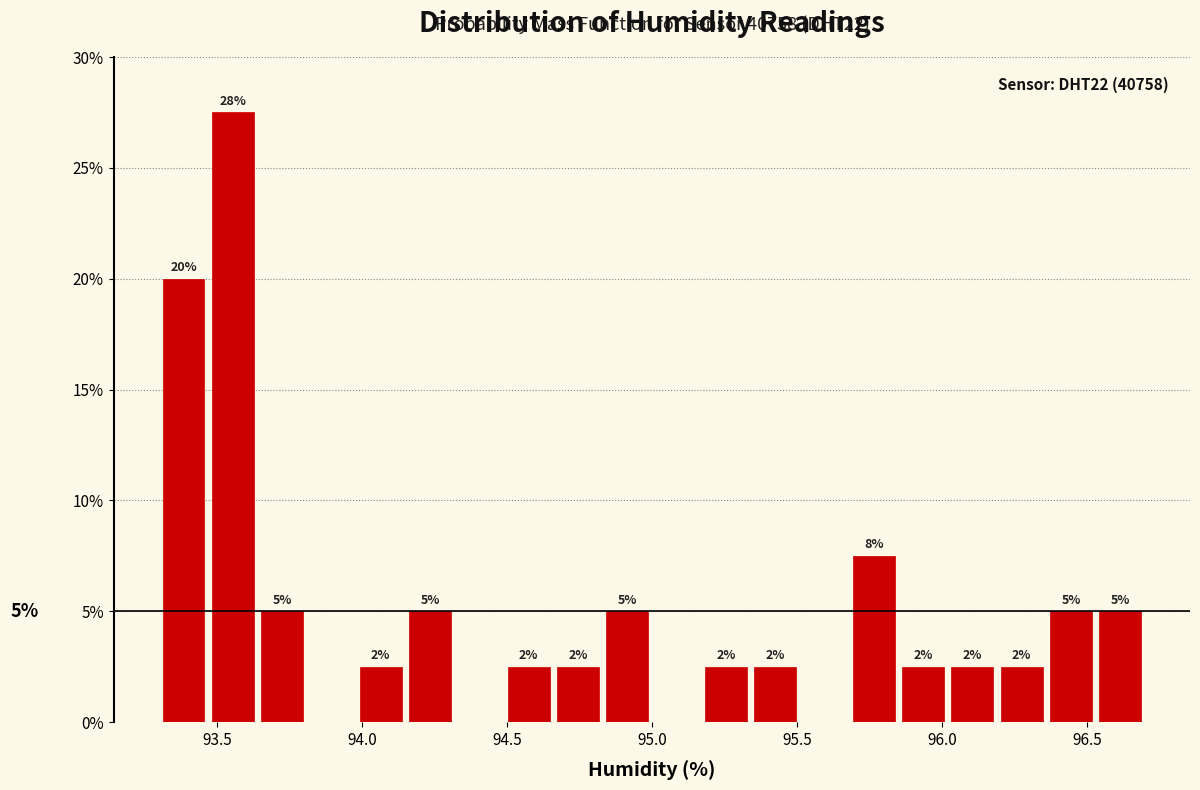

Read against the x-axis, roughly where is the centre of the tallest bar?

93.55